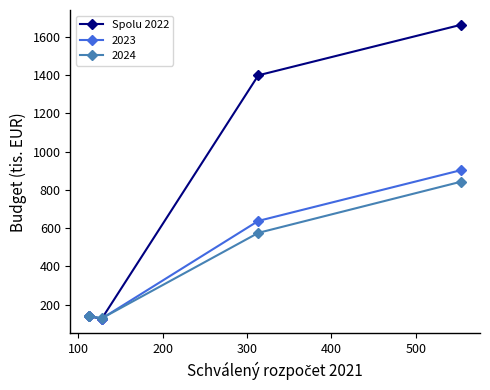

What is the value of the 2023 point at the 2nd from the left?

127.0